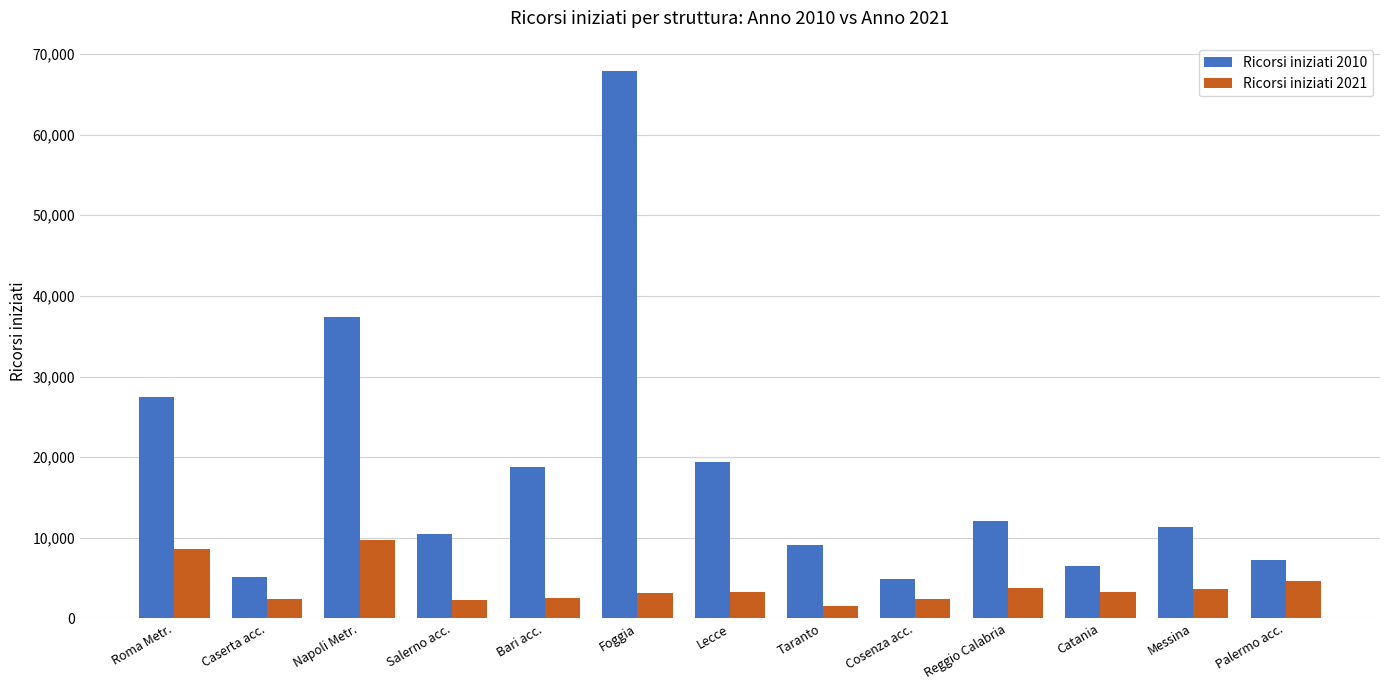

At which category does the chart reach its peak across all series?

Foggia